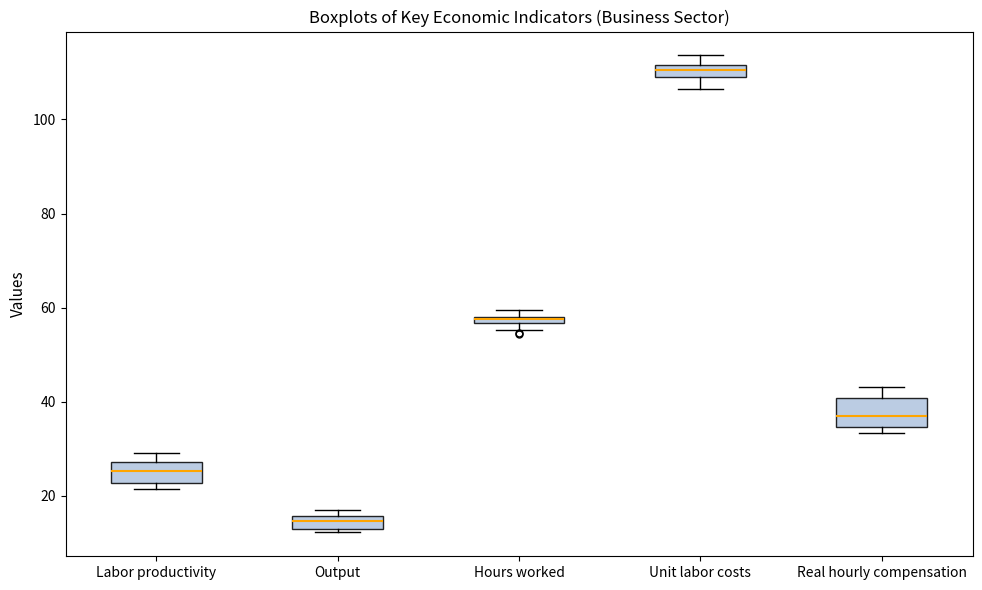

Which box's median line is the lowest?

Output